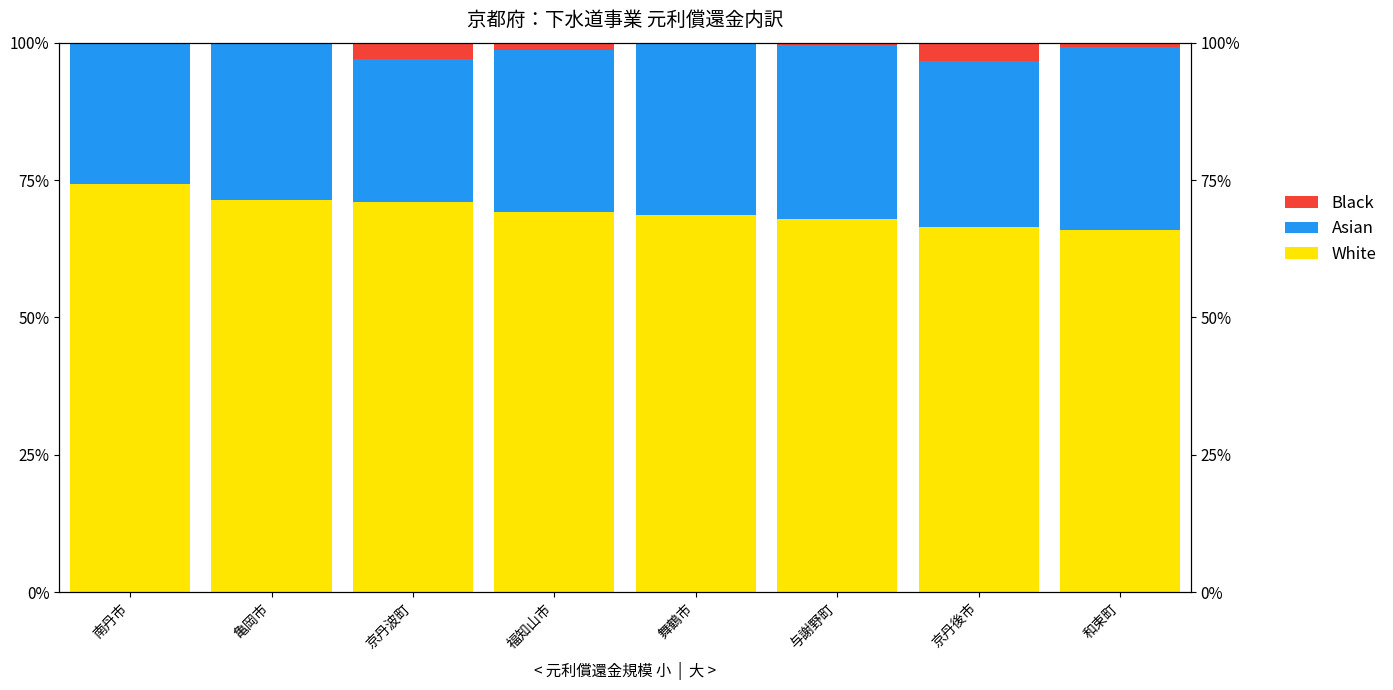

What is the value of the Asian bar at the 6th from the left?

31.6